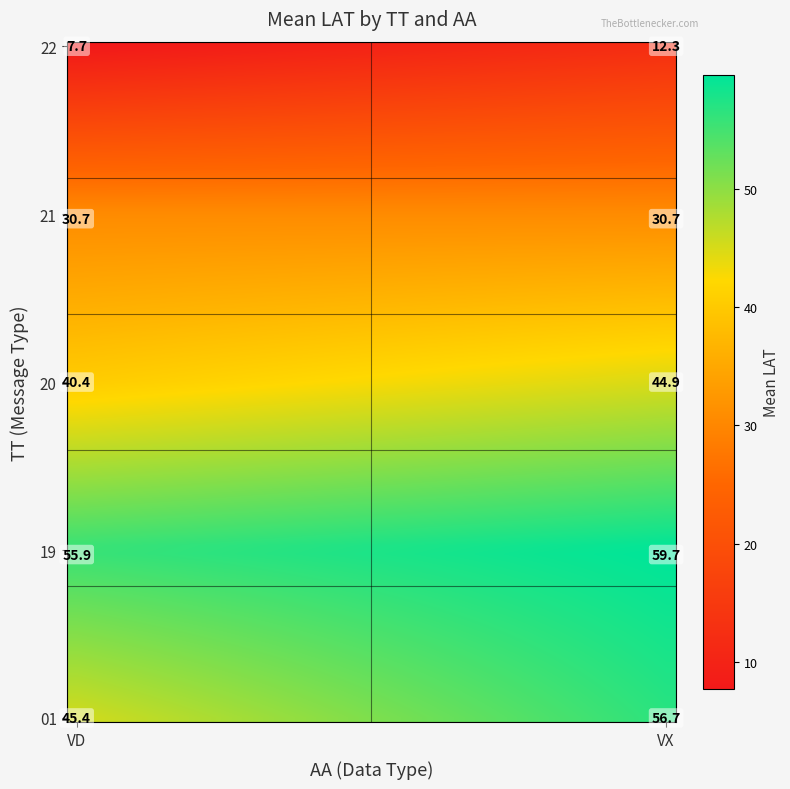

True or false: SN_VX has a value of 102.5 at 4.

False